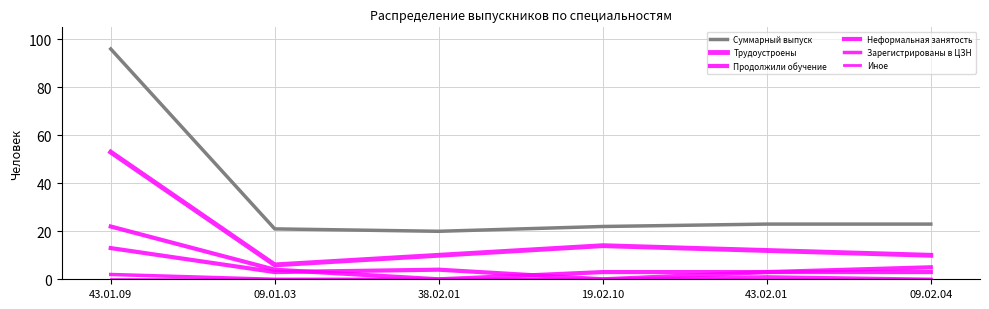

Which series has the widest spread of values?

Суммарный выпуск